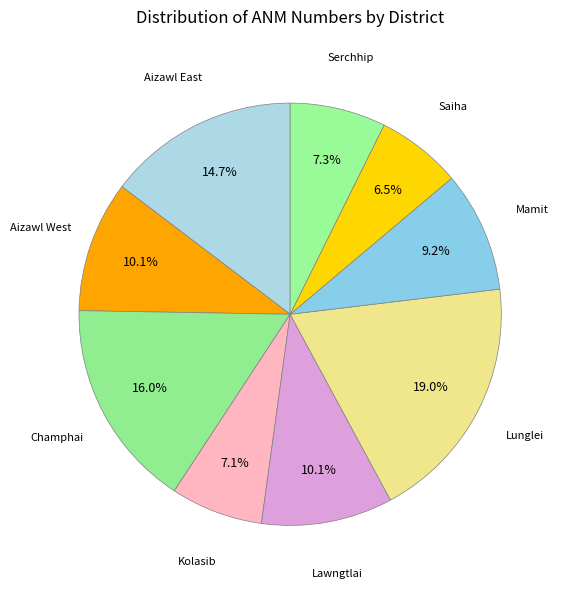

Count the number of slices in the pie.

9